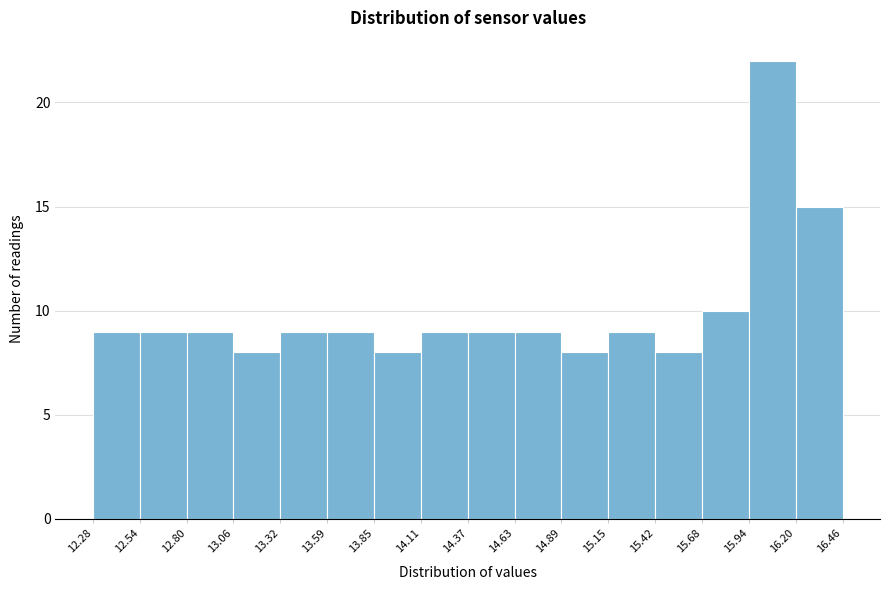

How tall is the bar that spans 13.85 to 14.11 on the x-axis? The values are not printed on the chart, so give them approximately, as read against the axis.

8